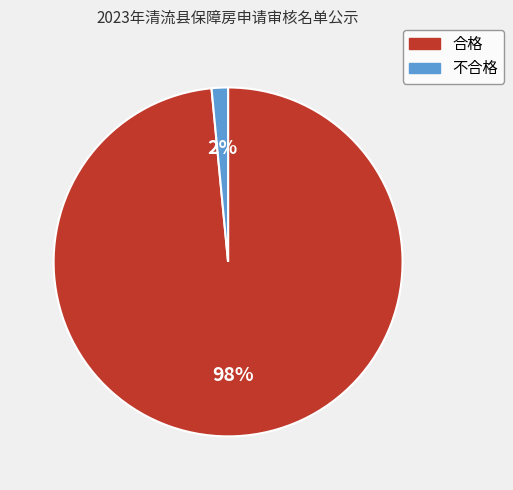

Rank the categories by value from lowest to highest.

不合格, 合格